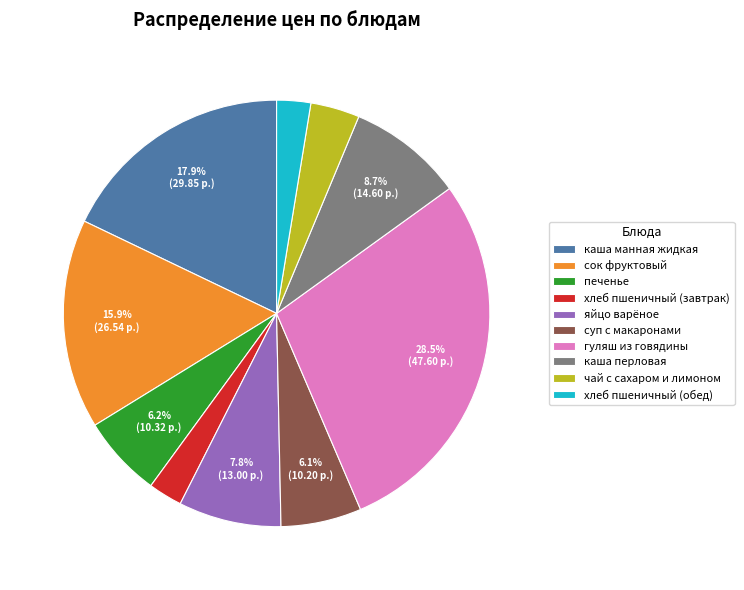

To the nearest percent, what percentage of the pie is яйцо варёное?

8%